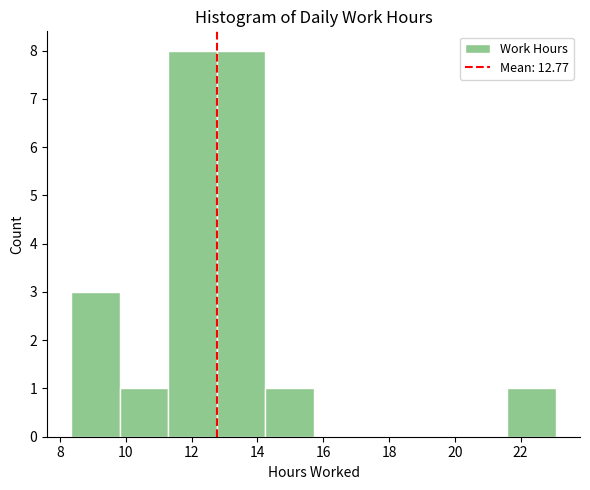

Reading left to right, transcribe this chart: for each bar, give the range it covers on the x-axis and its height. Neither the bar edges nor the heights are printed on the chart, so give them approximately, as read against the axes.

8.4 to 9.8: 3
9.8 to 11.2: 1
11.2 to 12.8: 8
12.8 to 14.2: 8
14.2 to 15.8: 1
15.8 to 17.2: 0
17.2 to 18.6: 0
18.6 to 20.2: 0
20.2 to 21.6: 0
21.6 to 23.0: 1